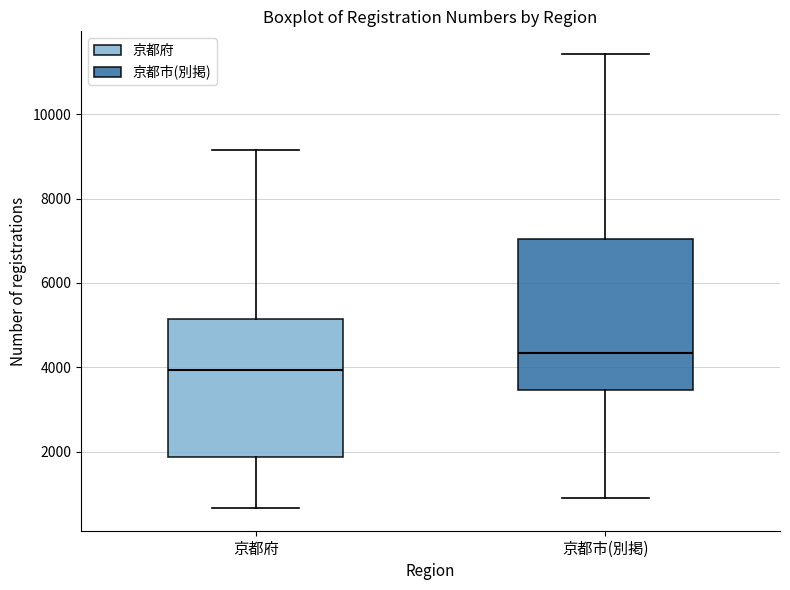

Reading left to right, transcribe this box plot: for each box, give where its median line is, the range the box spans, and where its two whiskers end, as read against the y-axis. The values are not printed on the chart, so give them approximately, as read against the axis.

京都府: median 4000, box 1800 to 5200, whiskers 600 to 9200
京都市(別掲): median 4400, box 3400 to 7000, whiskers 1000 to 11400